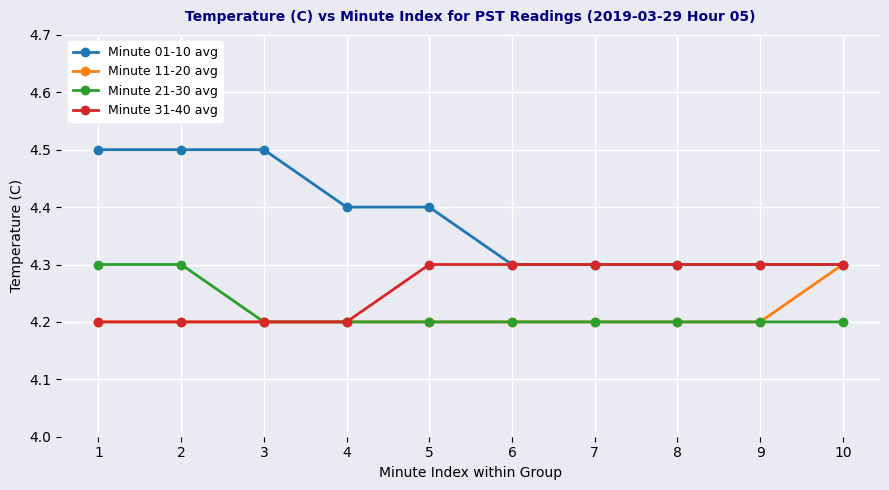

Is it true that Minute 31-40 avg equals 7.0 at 1?

False